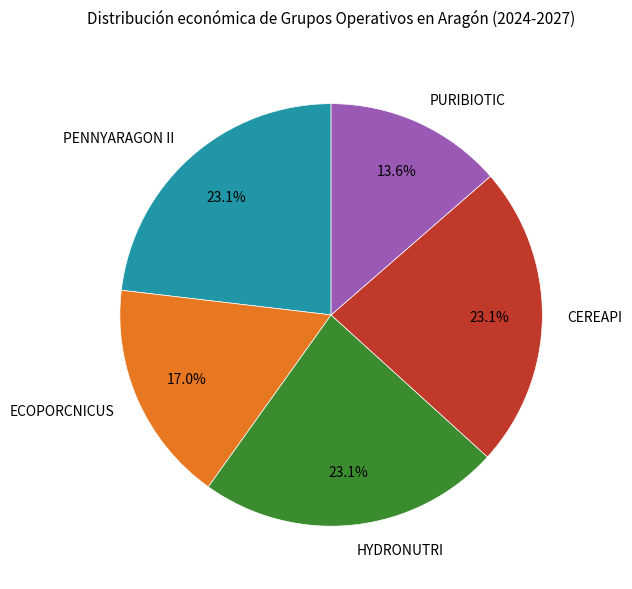

To the nearest percent, what is the average slice percentage?

20%